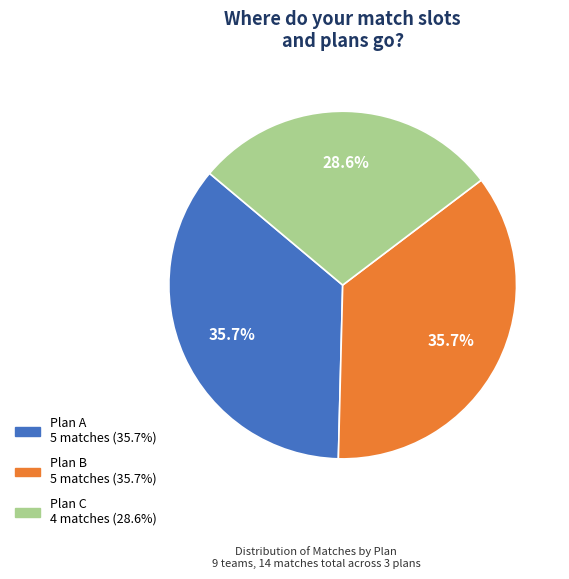

To the nearest percent, what is the difference between the largest and smallest slice percentages?

7%